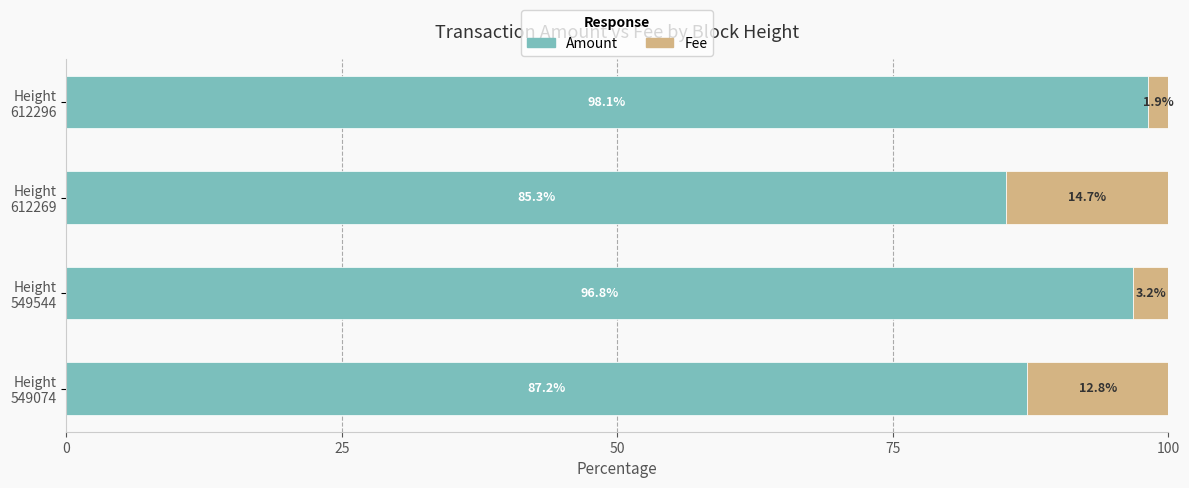

What is the lowest value of the Amount series?

85.3